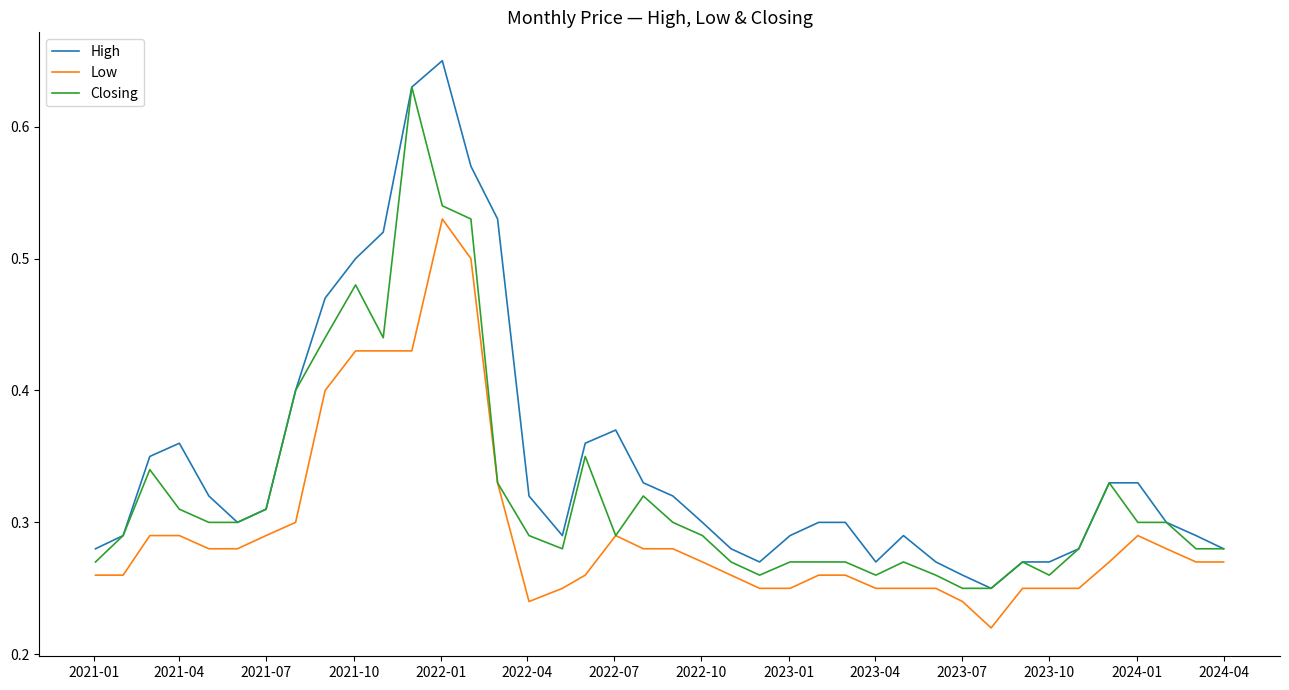

List the series in order of their overall mean, highest first.

High, Closing, Low